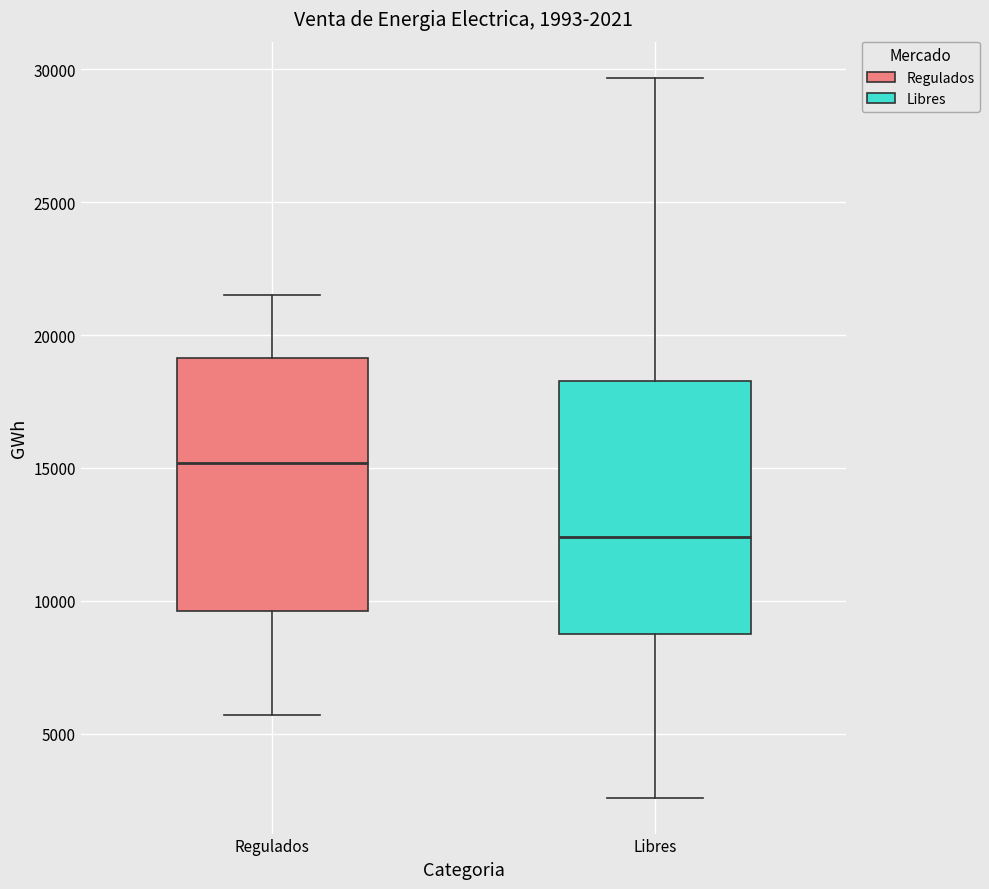

Which box's median line is the lowest?

Libres